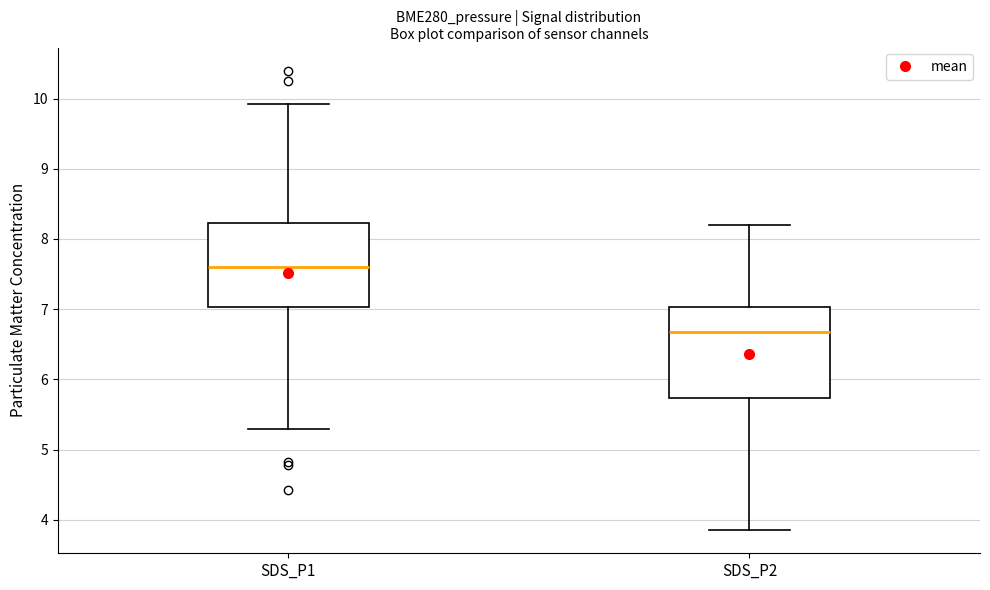

Which box's median line is the highest?

SDS_P1